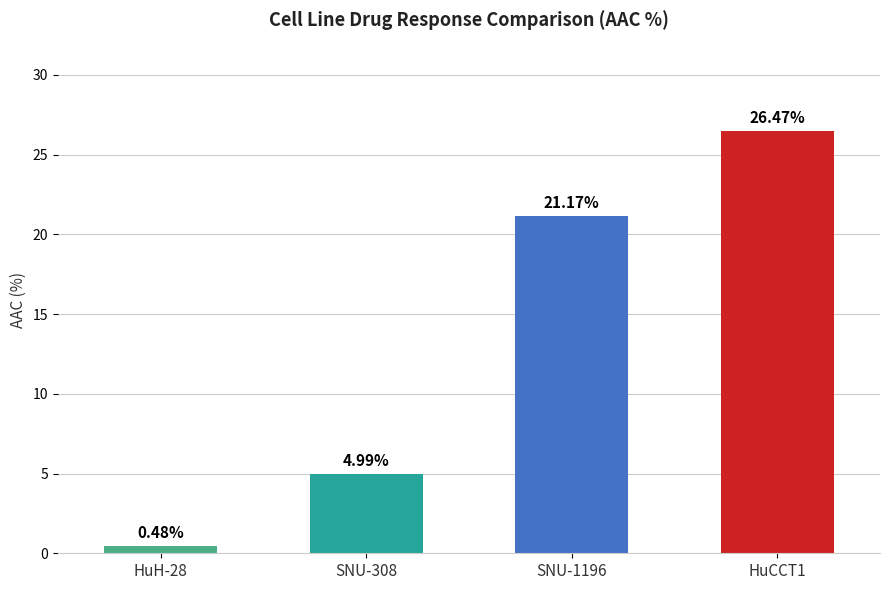

True or false: the data shows 21.2 at SNU-1196.

True